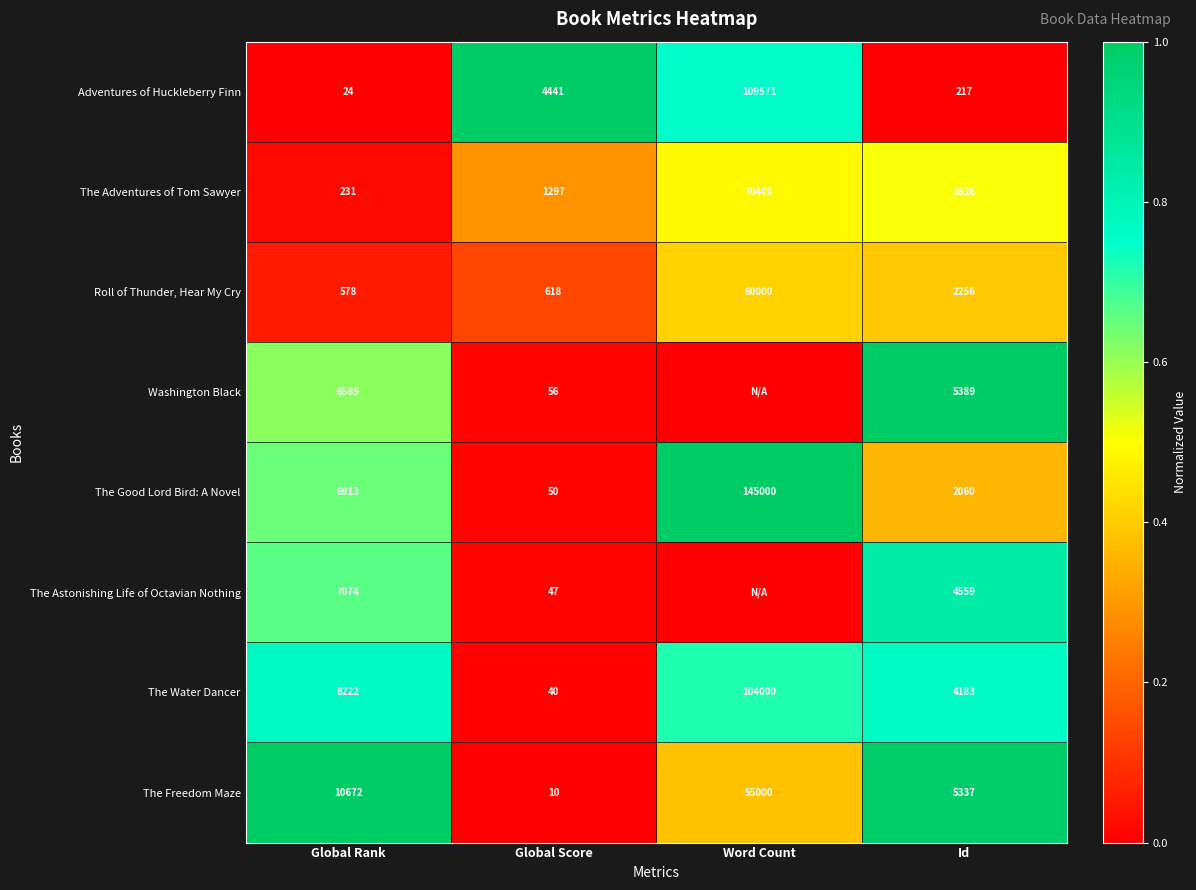

What is the average value of the Roll of Thunder, Hear My Cry series?

15863